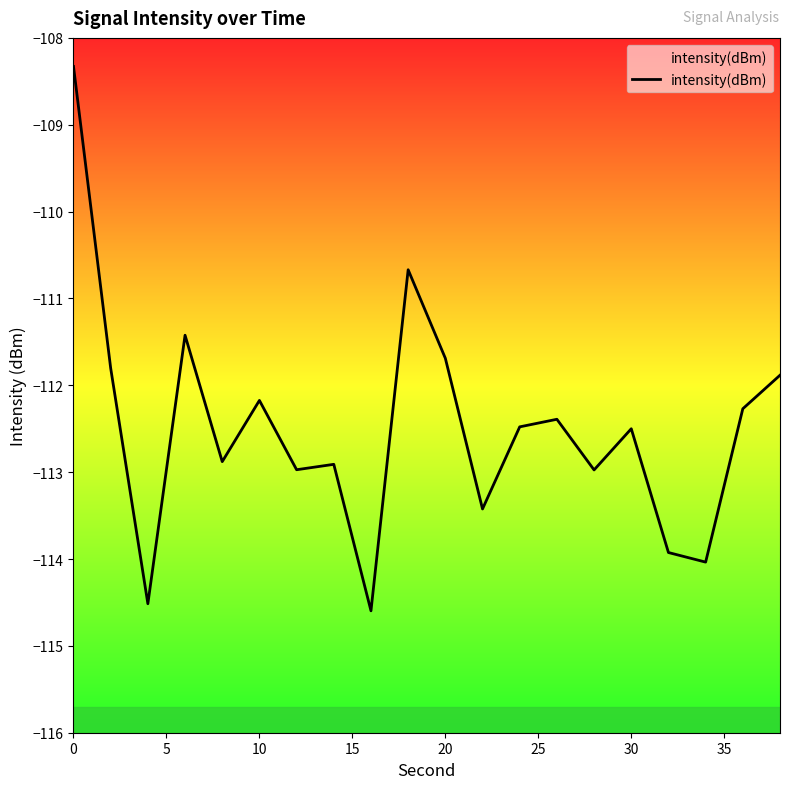

What is the sum of all values?

-2249.8